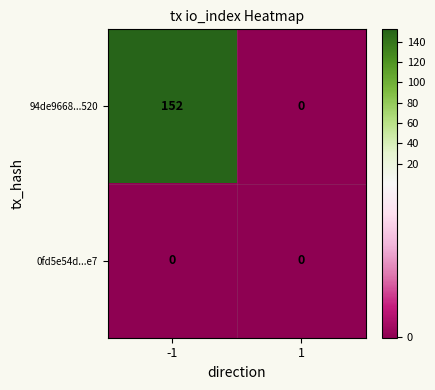

What is the total value across all series at -1?

152